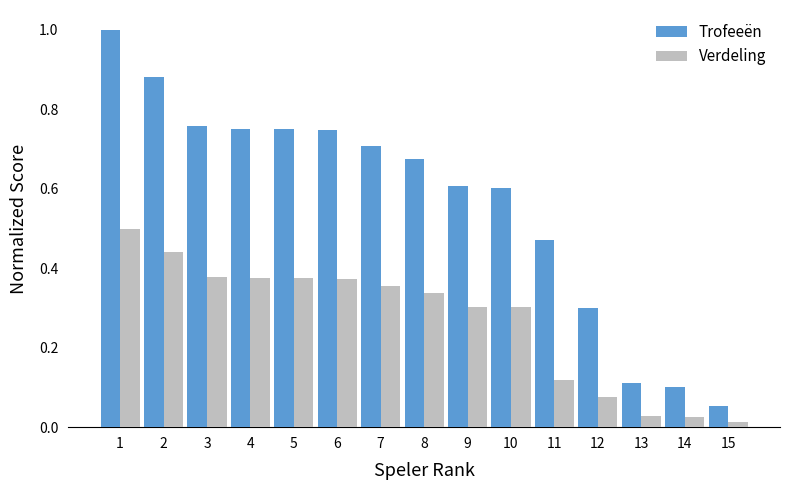

Which series changed the most between 9 and 13?

Trofeeën